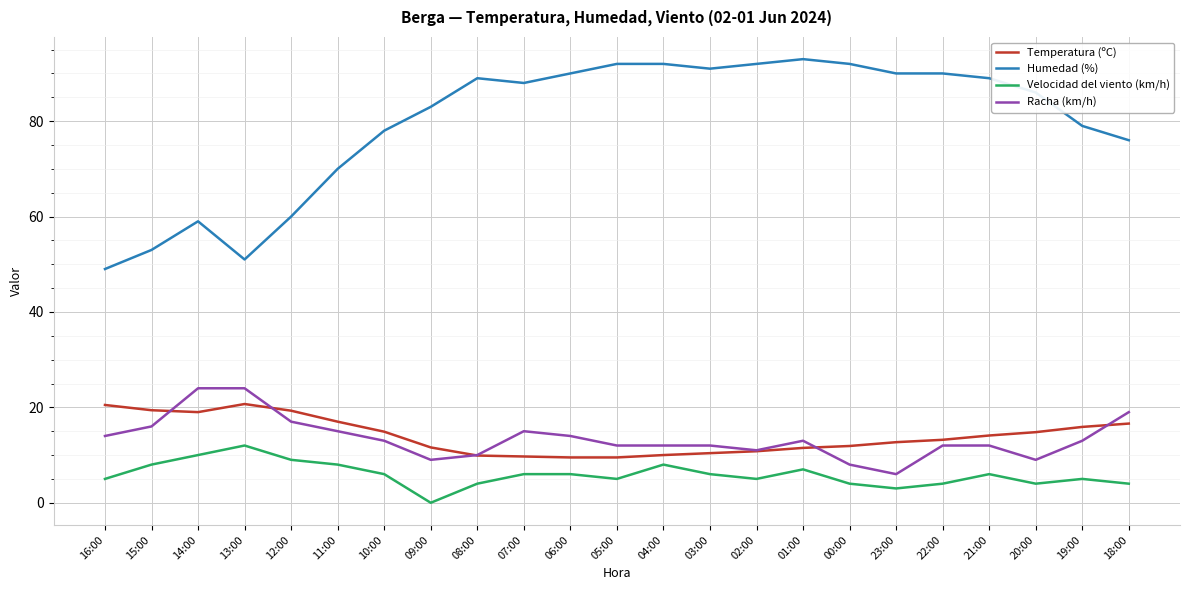

Does the chart display data point markers on the line(s)?

No